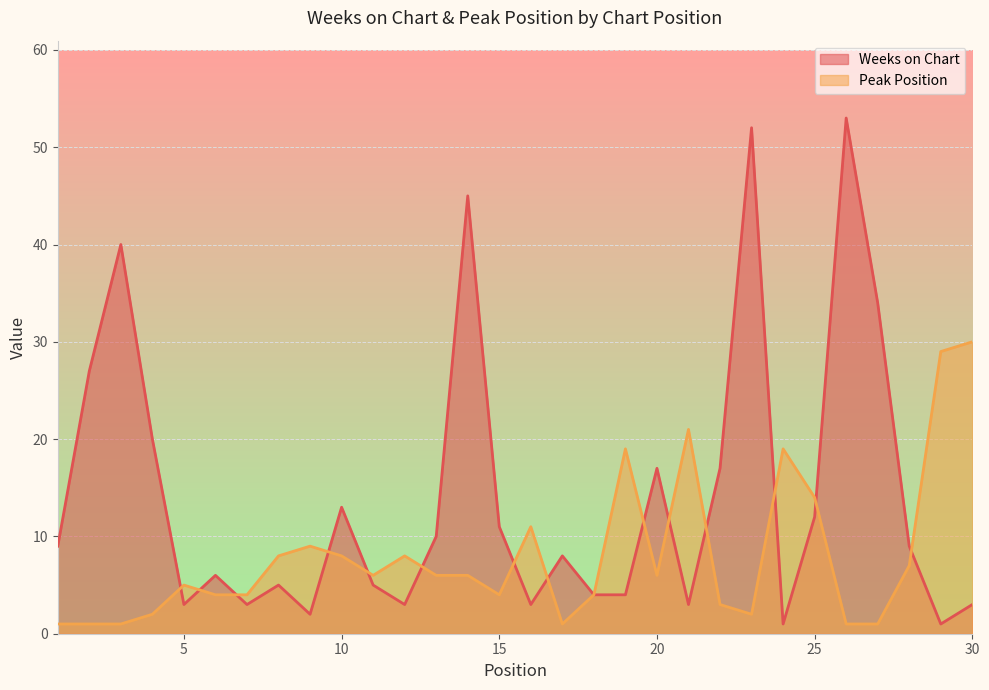

The value of Weeks on Chart at 14 is 24. True or false?

False